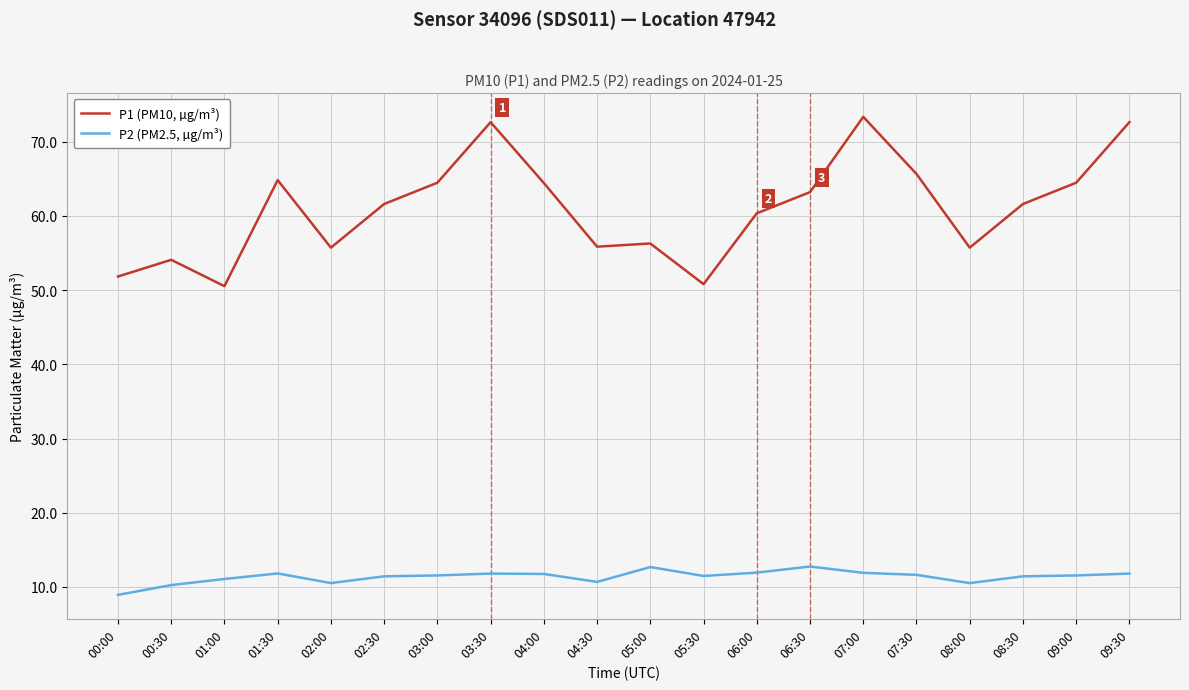

True or false: P1 (PM10, µg/m³) has more than 0 points higher than both neighbors.

True